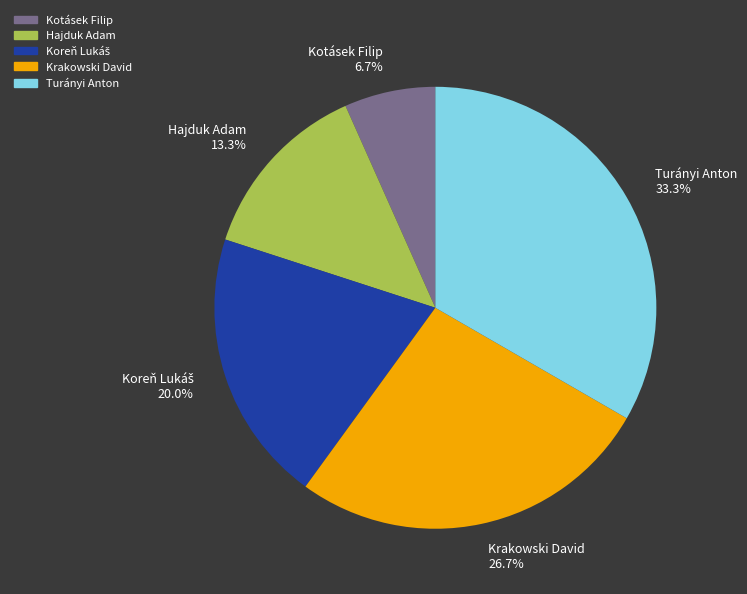

Count the number of slices in the pie.

5